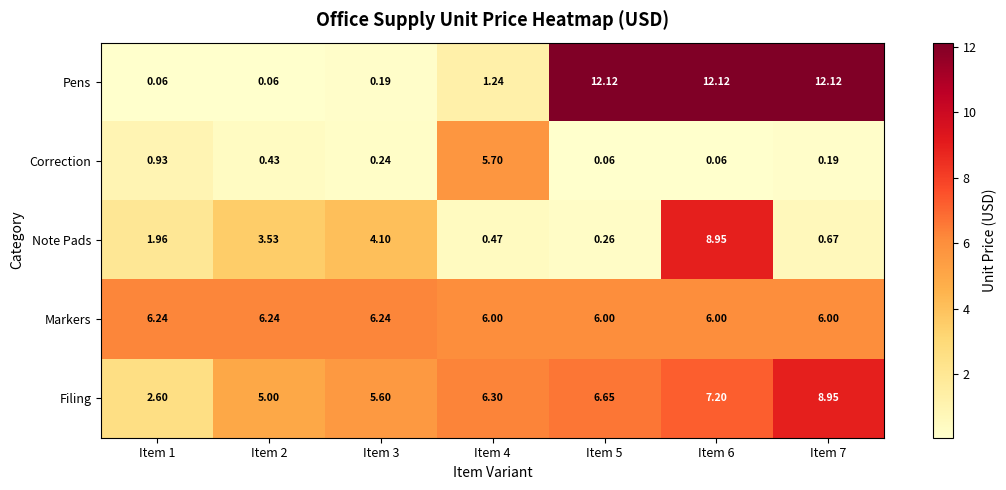

At Item 5, list the series in order from largest to smallest.

Pens, Filing, Markers, Note Pads, Correction